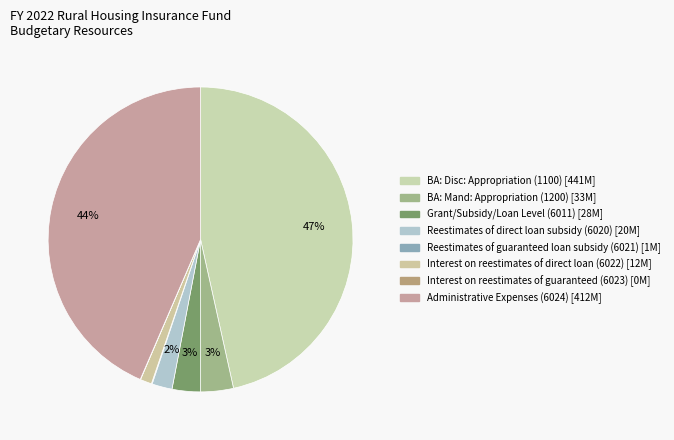

How many slices are in this pie chart?

8